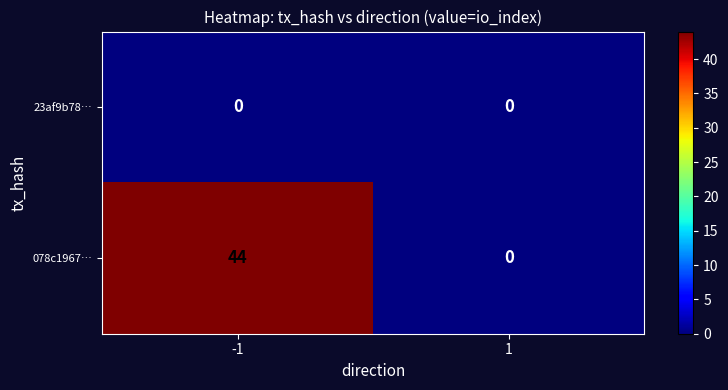

Which series has the widest spread of values?

078c1967…